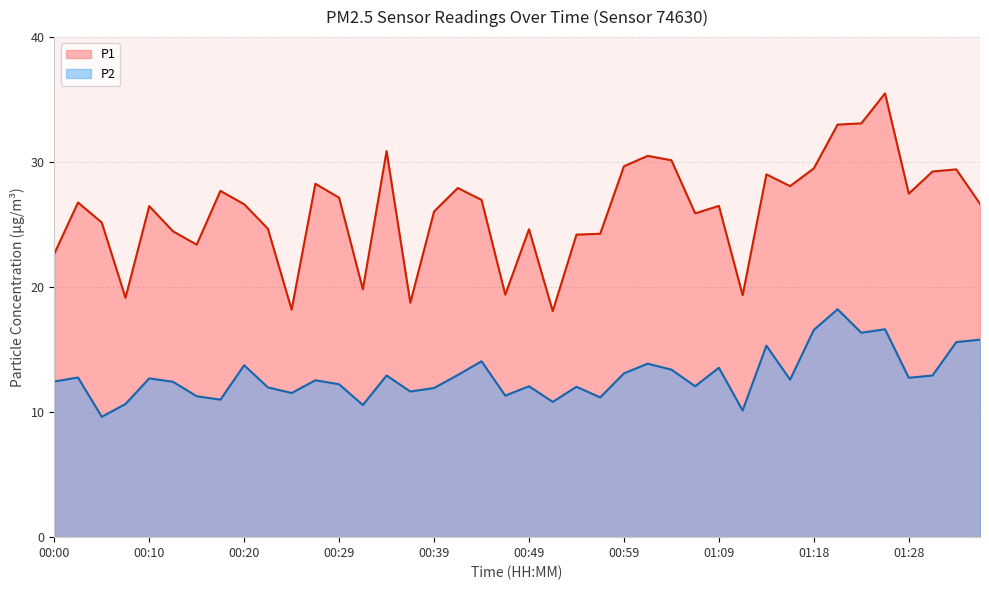

The value of P2 at 00:34 is 12.9. True or false?

True